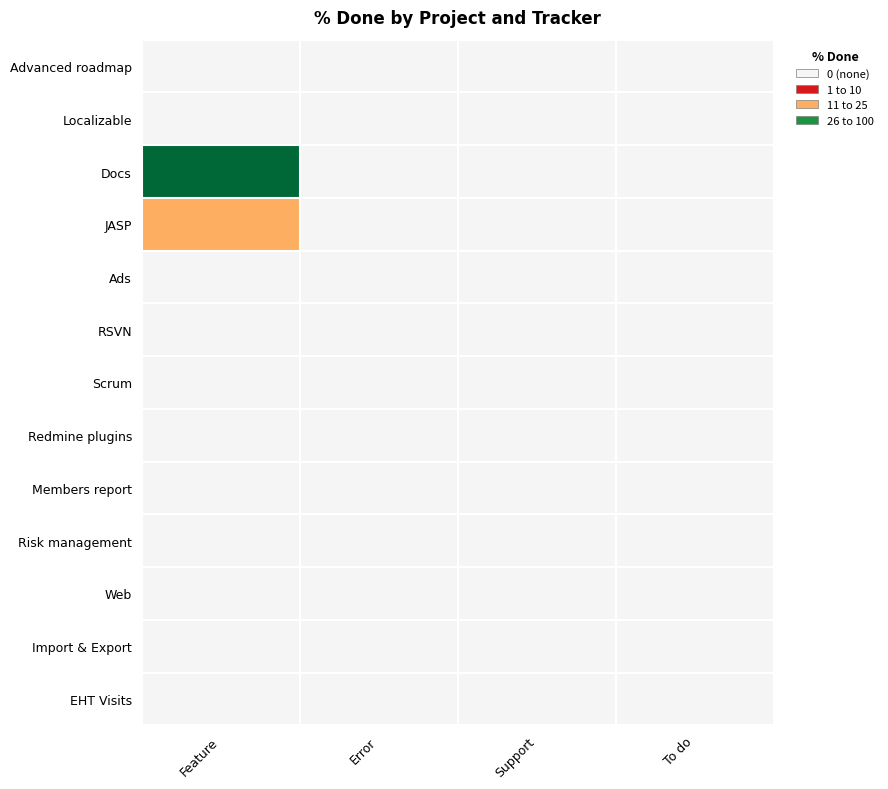

Reading left to right, what are all the values shown in this chart?

Advanced roadmap: Feature=0	Error=0	Support=0	To do=0
Localizable: Feature=0	Error=0	Support=0	To do=0
Docs: Feature=30	Error=0	Support=0	To do=0
JASP: Feature=20	Error=0	Support=0	To do=0
Ads: Feature=0	Error=0	Support=0	To do=0
RSVN: Feature=0	Error=0	Support=0	To do=0
Scrum: Feature=0	Error=0	Support=0	To do=0
Redmine plugins: Feature=0	Error=0	Support=0	To do=0
Members report: Feature=0	Error=0	Support=0	To do=0
Risk management: Feature=0	Error=0	Support=0	To do=0
Web: Feature=0	Error=0	Support=0	To do=0
Import & Export: Feature=0	Error=0	Support=0	To do=0
EHT Visits: Feature=0	Error=0	Support=0	To do=0